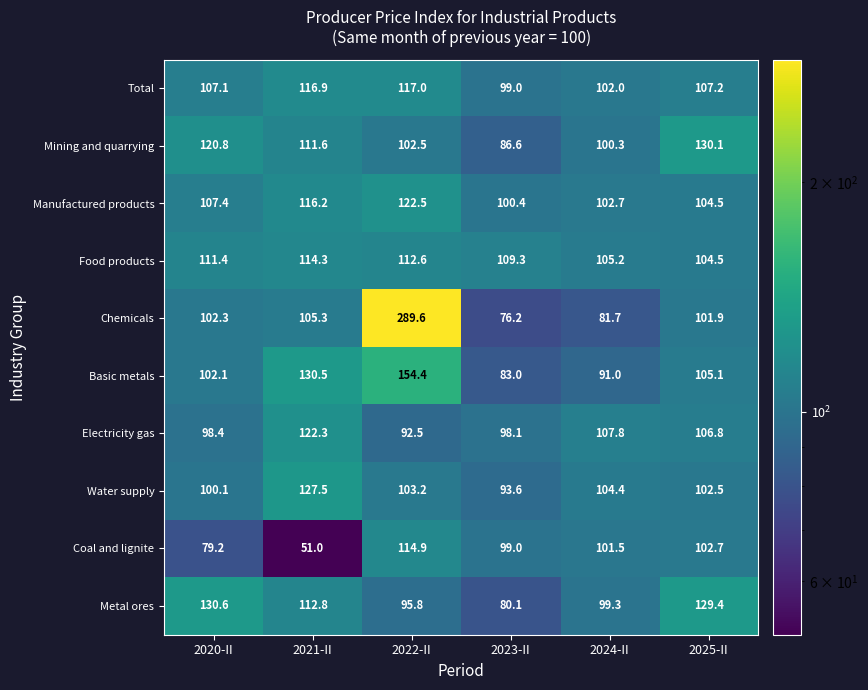

Which category has the highest value across all series?

2022-II